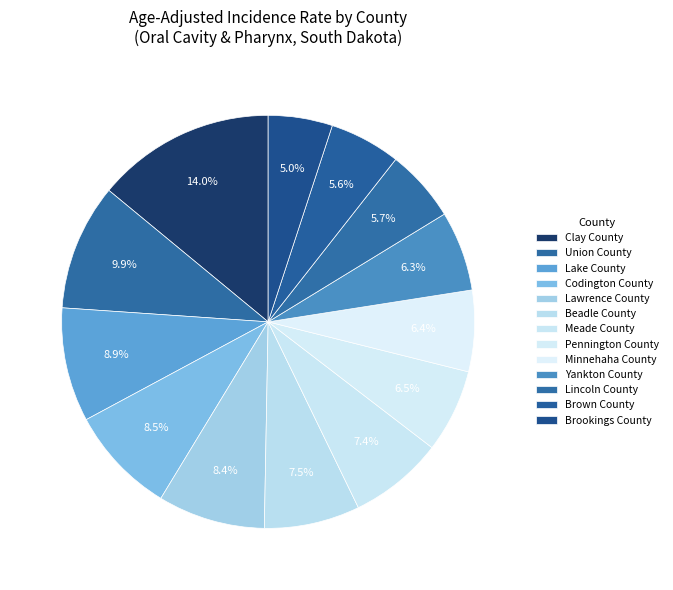

What portion of the pie excludes Brookings County?

95.0%